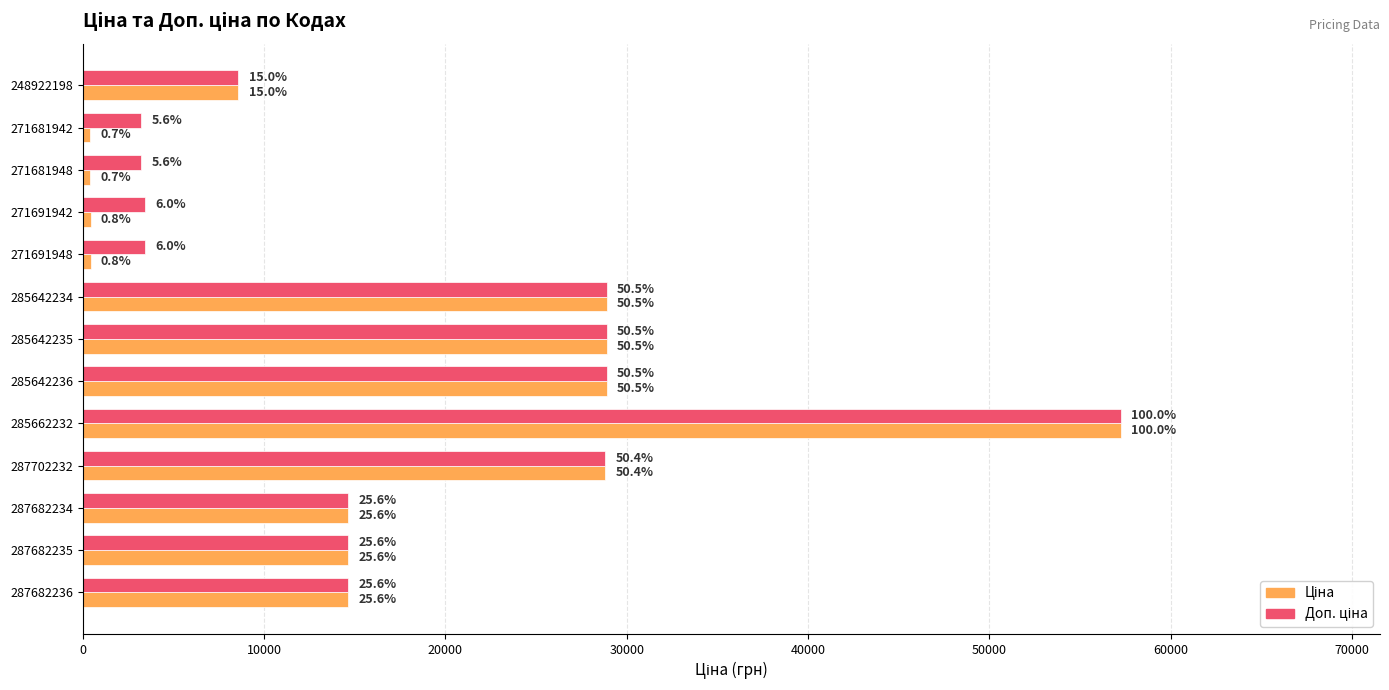

How many groups of bars are there?

13